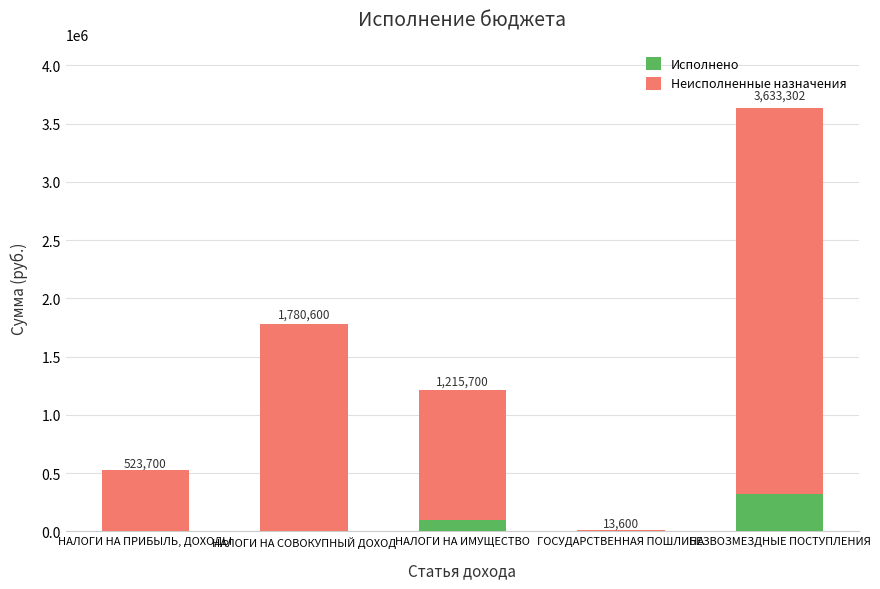

Rank the series by their average value, from lowest to highest.

Исполнено, Неисполненные назначения